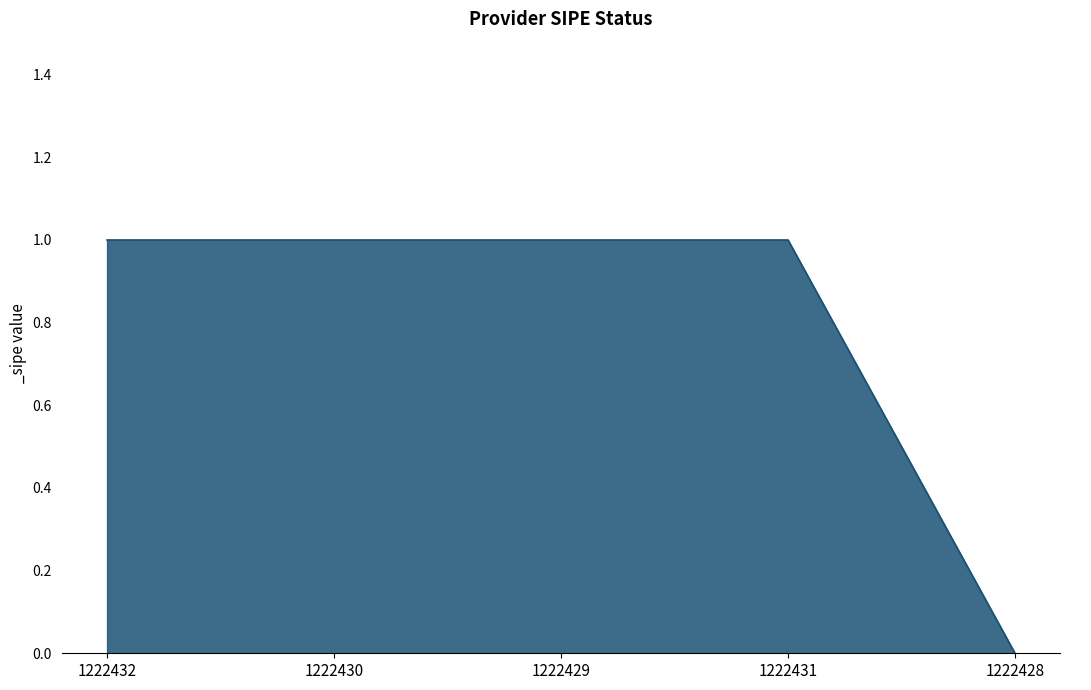

What is the greatest value displayed?

1